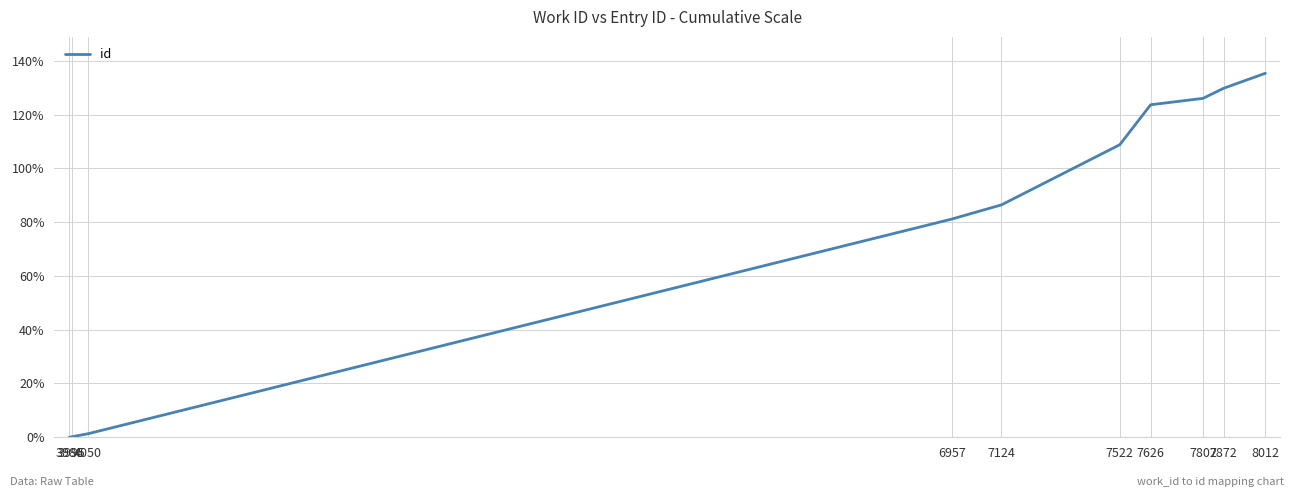

Where does the data first go above 108?

7522